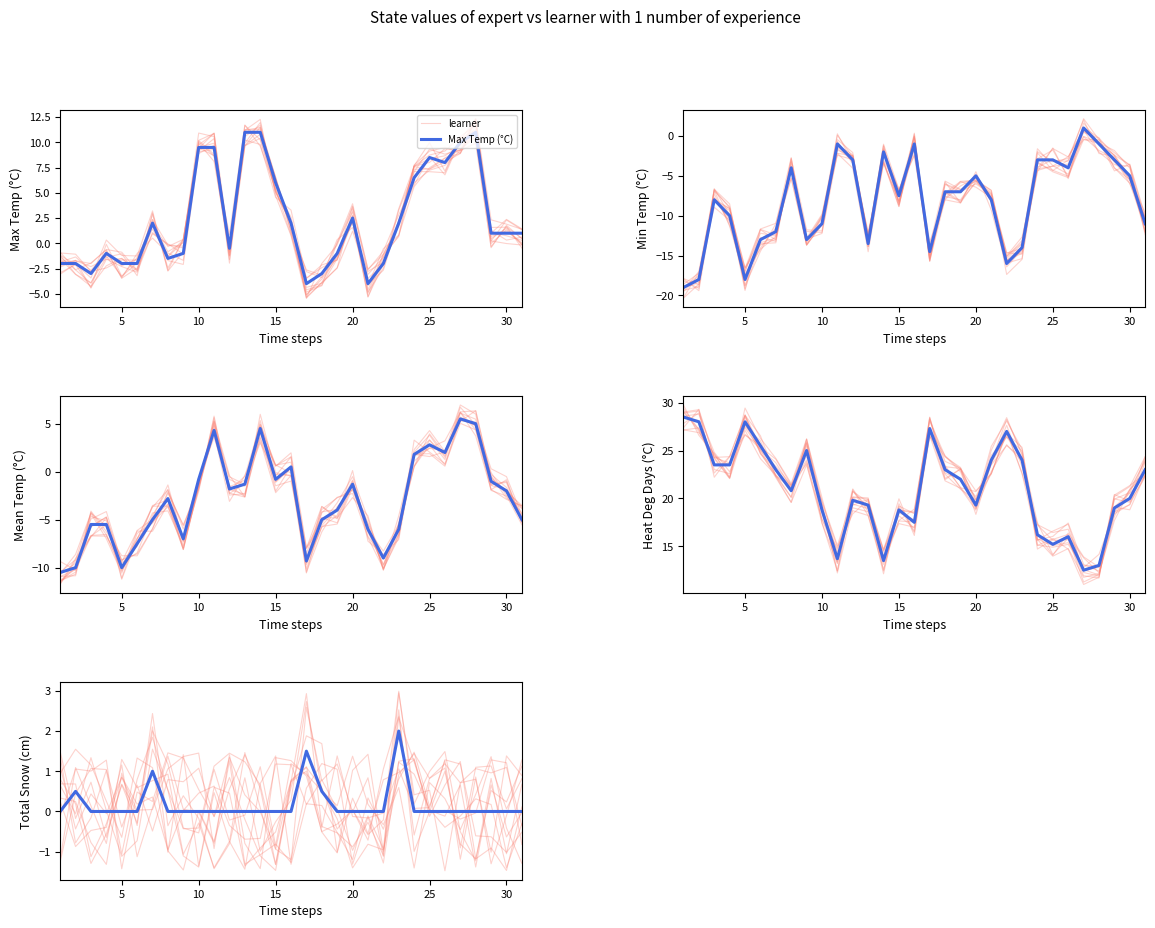

At 0, list the series in order from smallest to largest.

Min Temp (°C), Mean Temp (°C), Max Temp (°C), Total Snow (cm), learner, Heat Deg Days (°C)